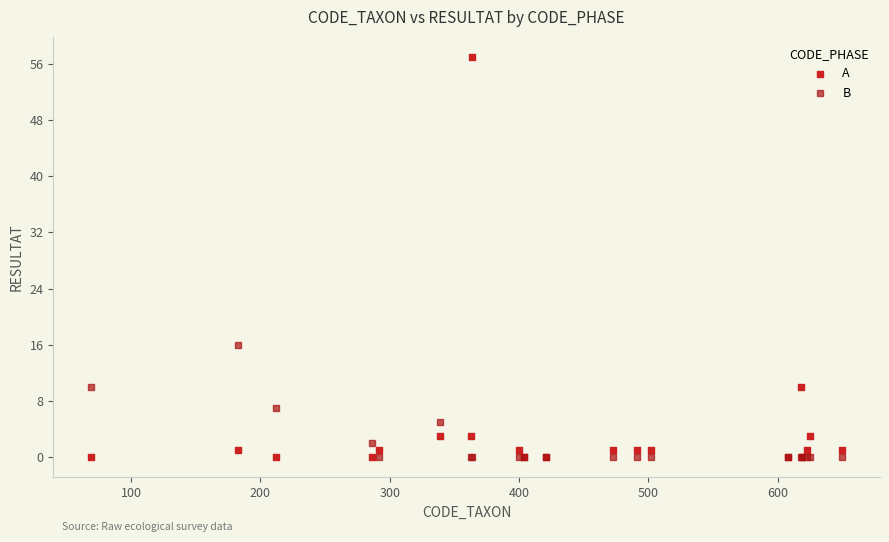

Which series has the widest spread of Y values?

A